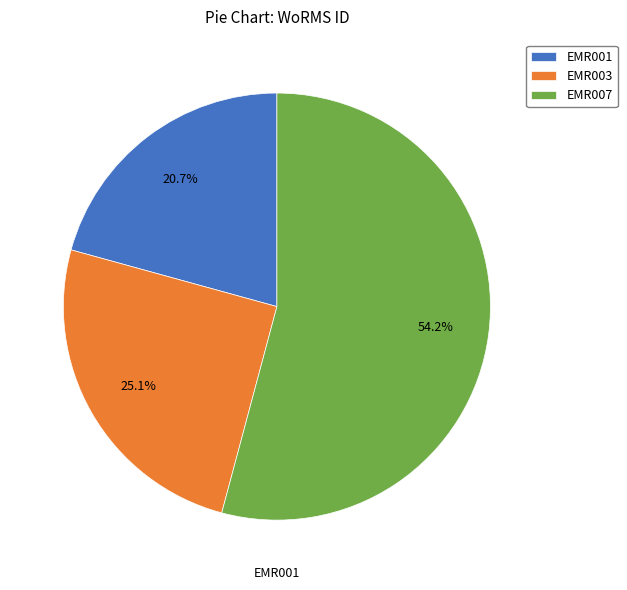

Count the number of slices in the pie.

3